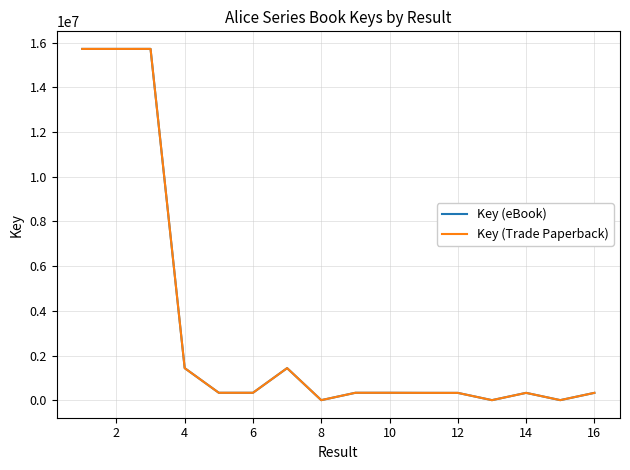

Is this an area chart (filled region under the line)?

No